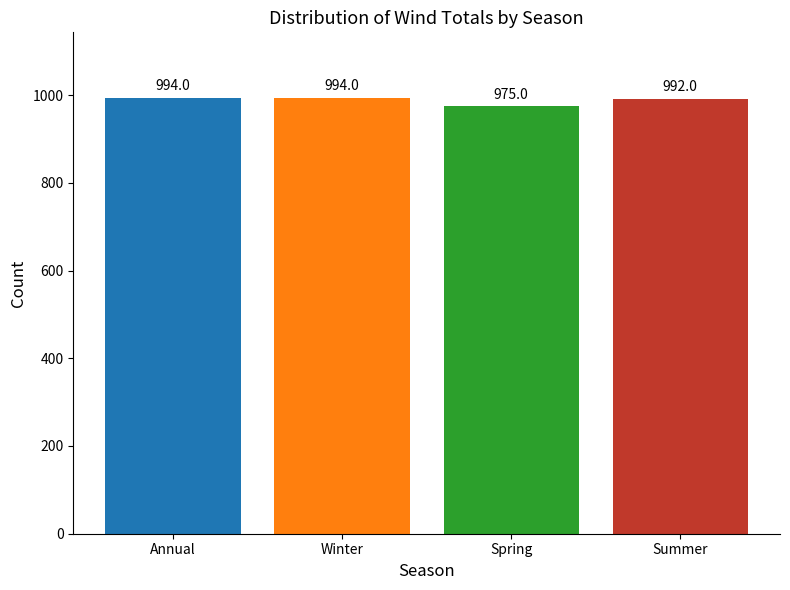

Which has a higher value, Annual or Spring?

Annual